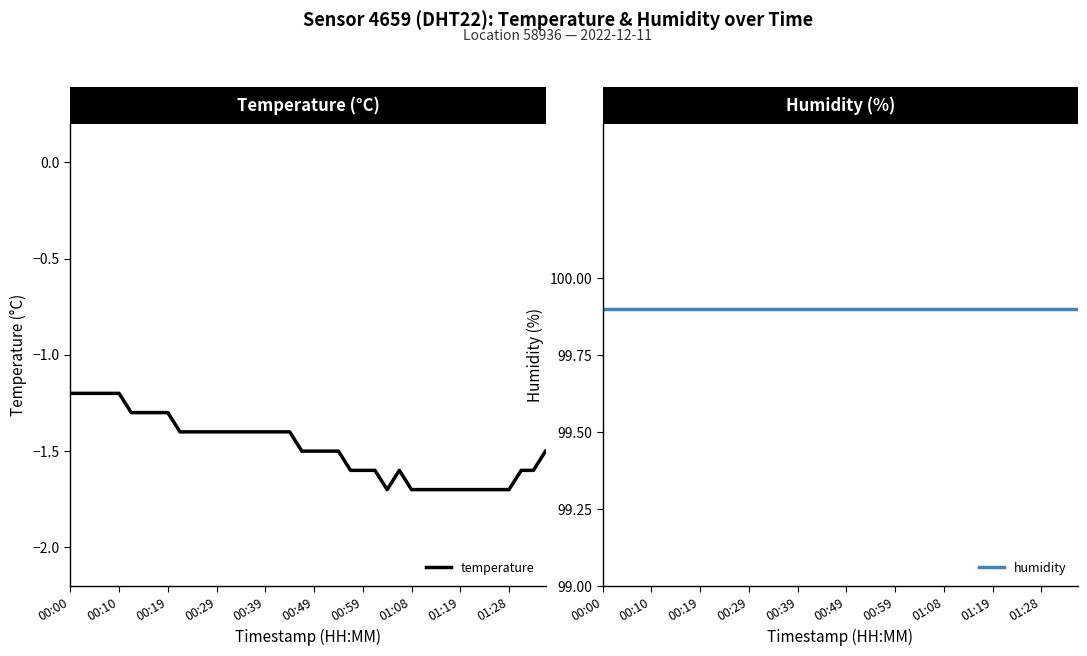

What position from the left is 15?

16